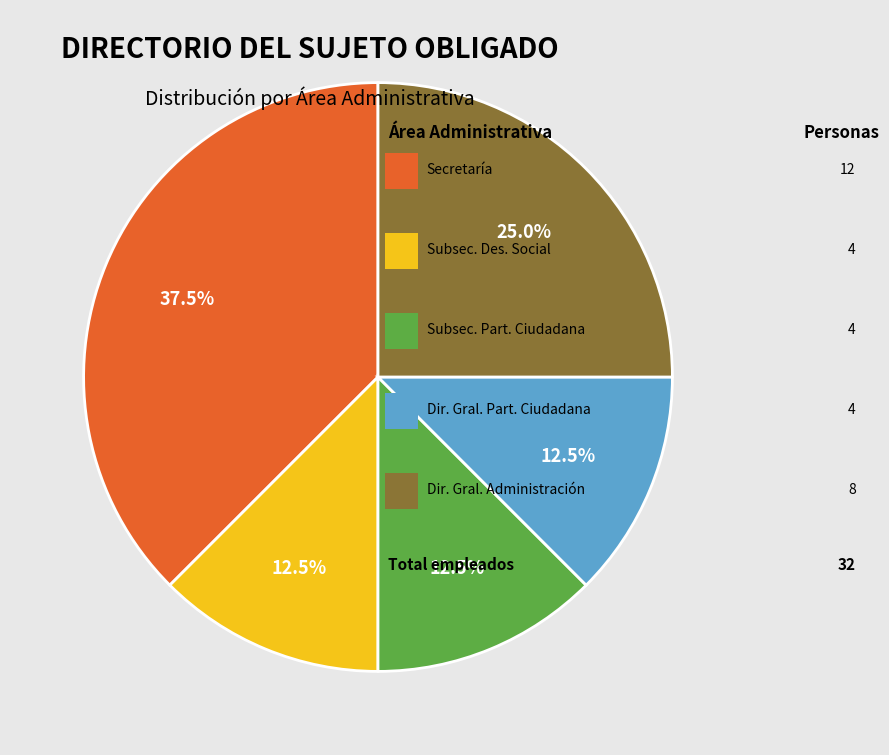

Is there a majority slice in this chart?

No